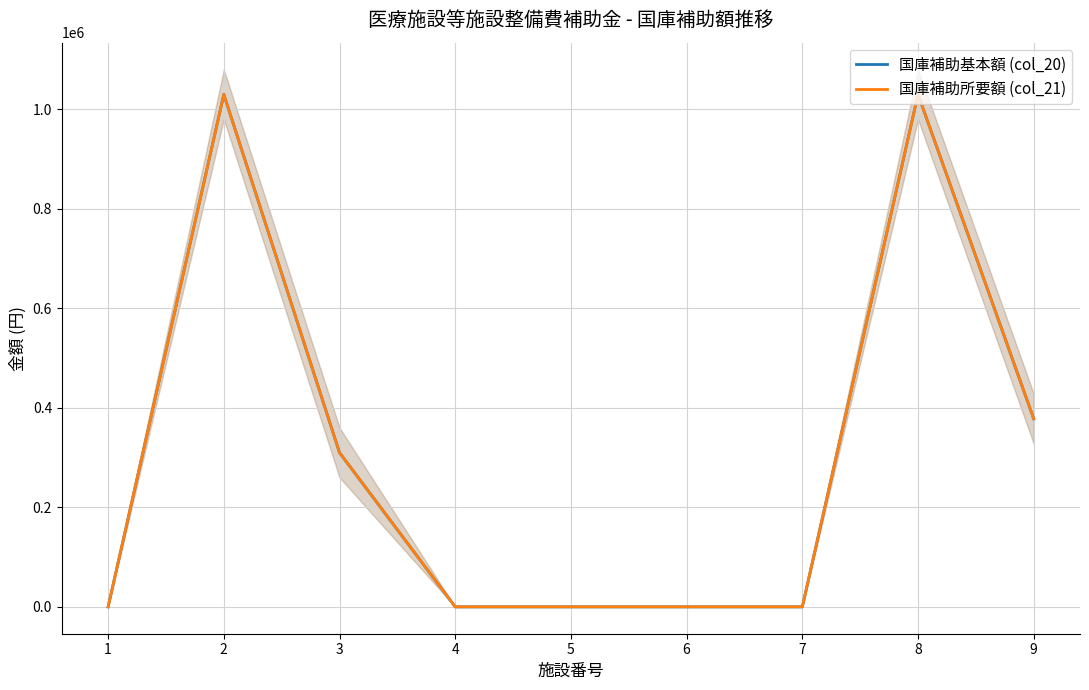

In 国庫補助基本額 (col_20), how many points are higher than both neighbors (excluding endpoints)?

2